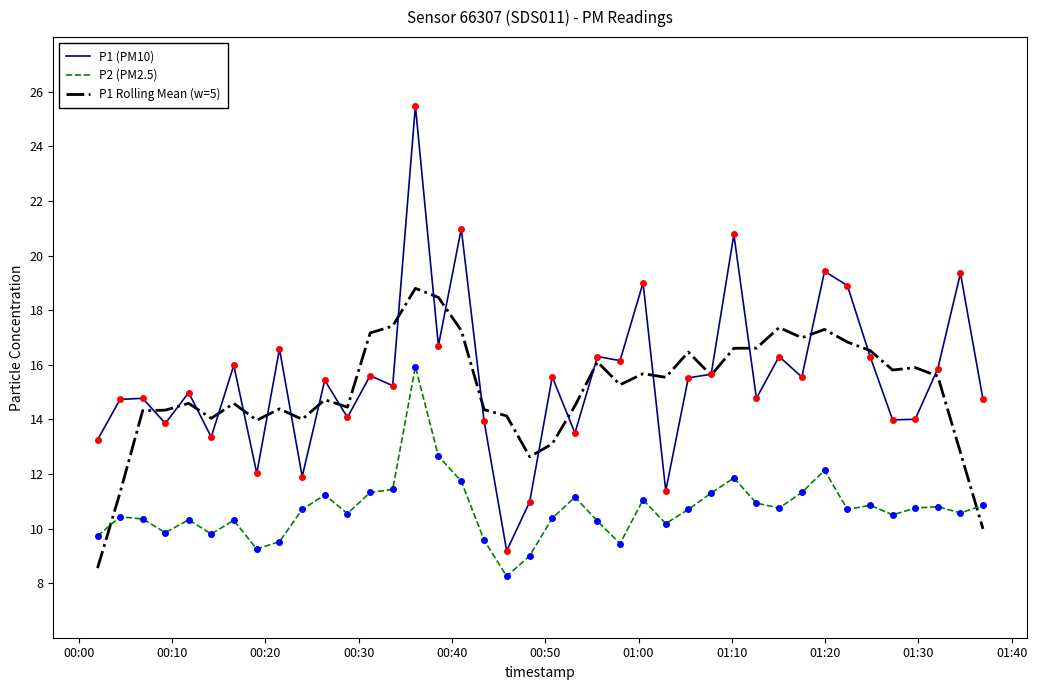

List the series in order of their peak value, highest first.

P1 (PM10), P1 Rolling Mean (w=5), P2 (PM2.5)